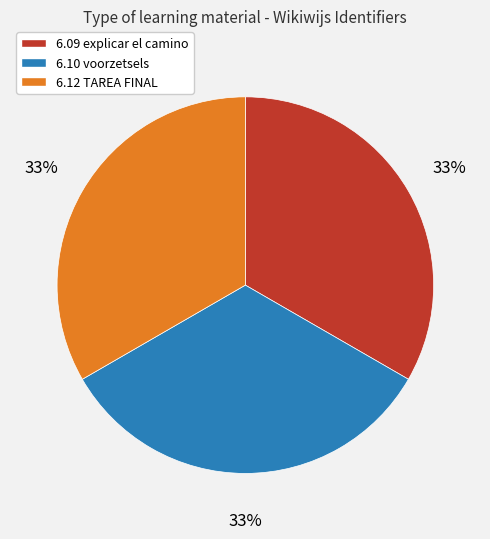

Approximately how many times larger is the value at 6.09 explicar el camino compared to 6.12 TAREA FINAL?

1.0